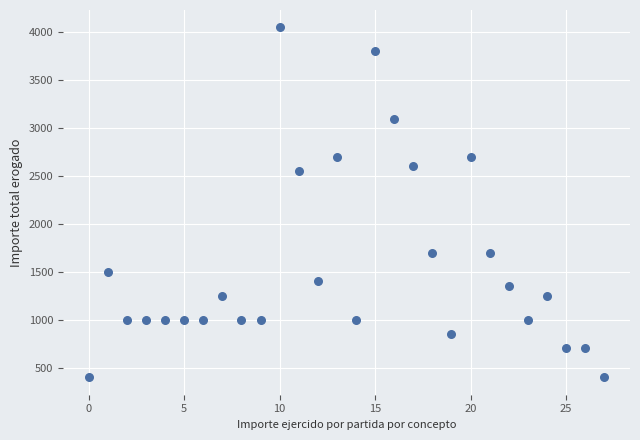

What Y value in the scatter plot is closest to 2225?

2550